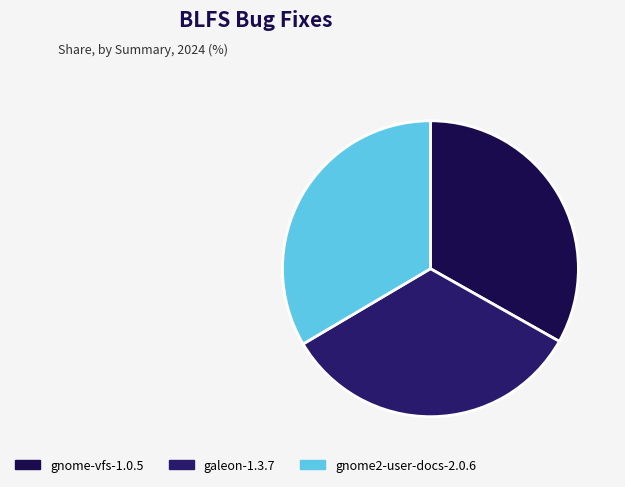

Rank the categories by value from lowest to highest.

gnome-vfs-1.0.5, galeon-1.3.7, gnome2-user-docs-2.0.6